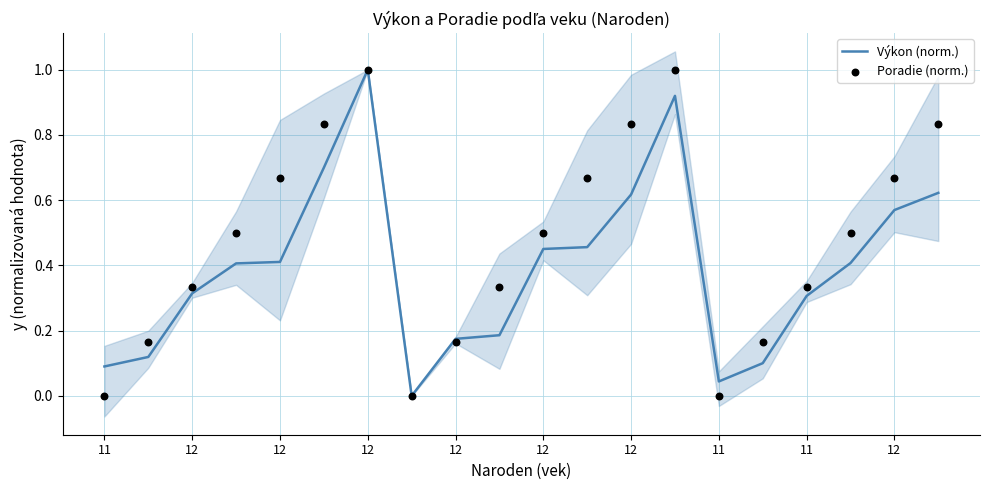

What is the total value across all series at 11?

0.1